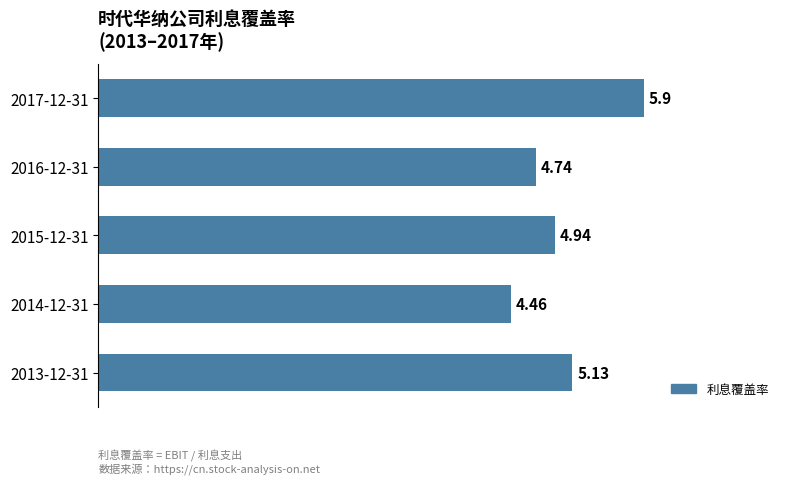

What is the sum of all values?

25.2